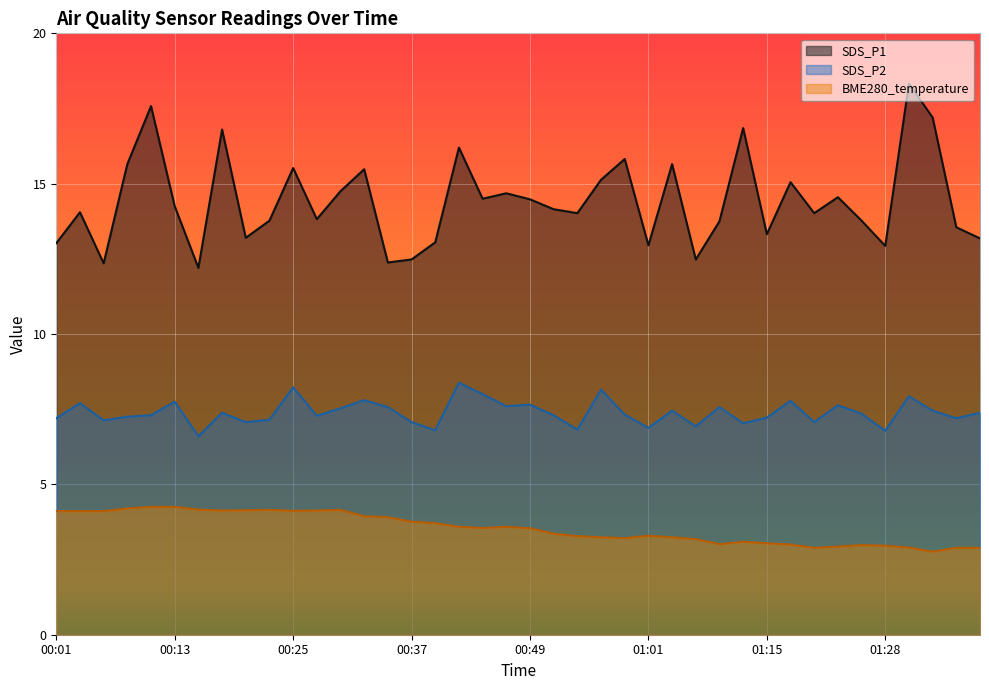

True or false: SDS_P1 has more than 1 interior local peaks.

True